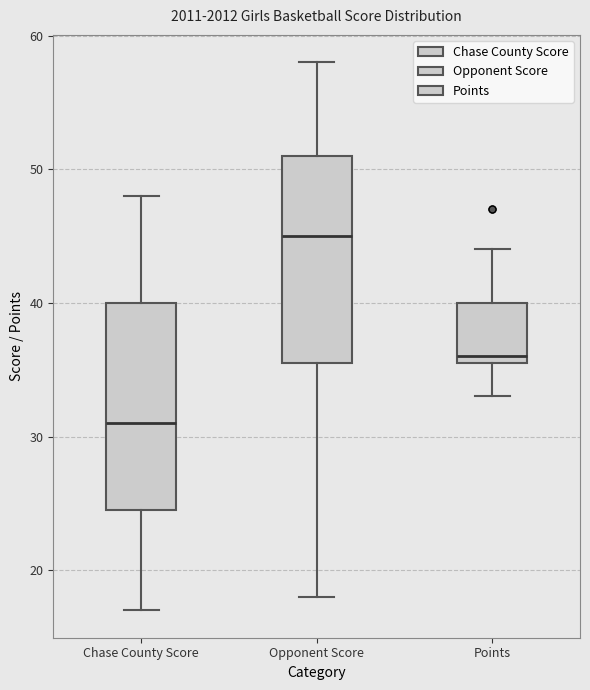

Reading left to right, transcribe this box plot: for each box, give where its median line is, the range the box spans, and where its two whiskers end, as read against the y-axis. The values are not printed on the chart, so give them approximately, as read against the axis.

Chase County Score: median 31, box 25 to 40, whiskers 17 to 48
Opponent Score: median 45, box 36 to 51, whiskers 18 to 58
Points: median 36 (just above the box's lower edge), box 36 to 40, whiskers 33 to 44